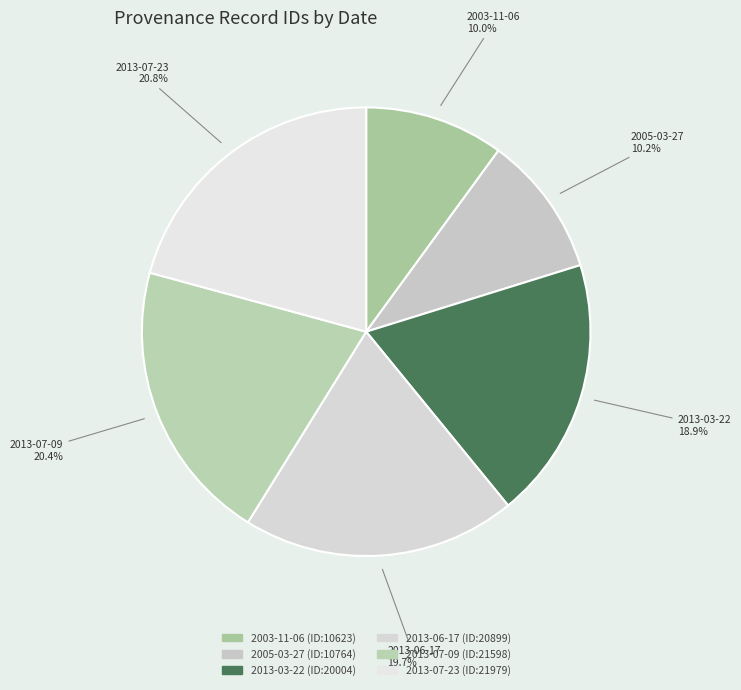

The 2003-11-06 slice represents 10% of the pie. True or false?

True